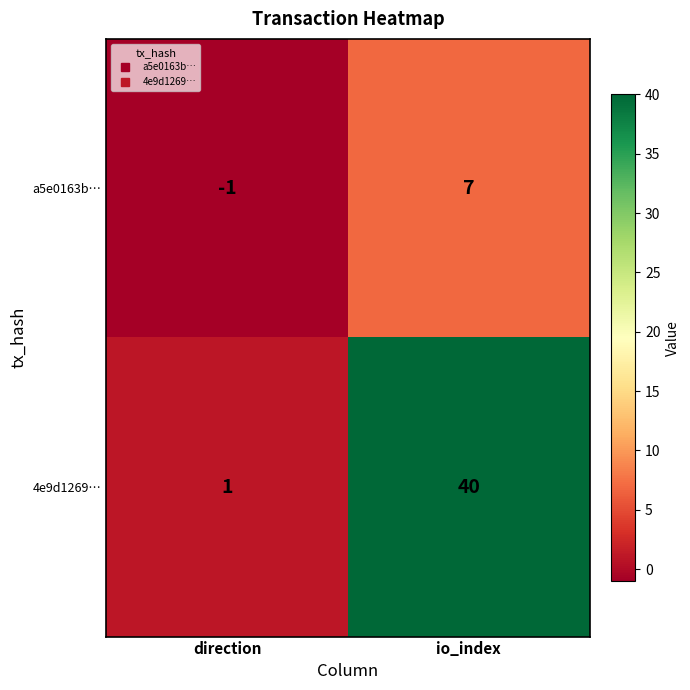

Which label corresponds to the smallest value in the chart?

direction